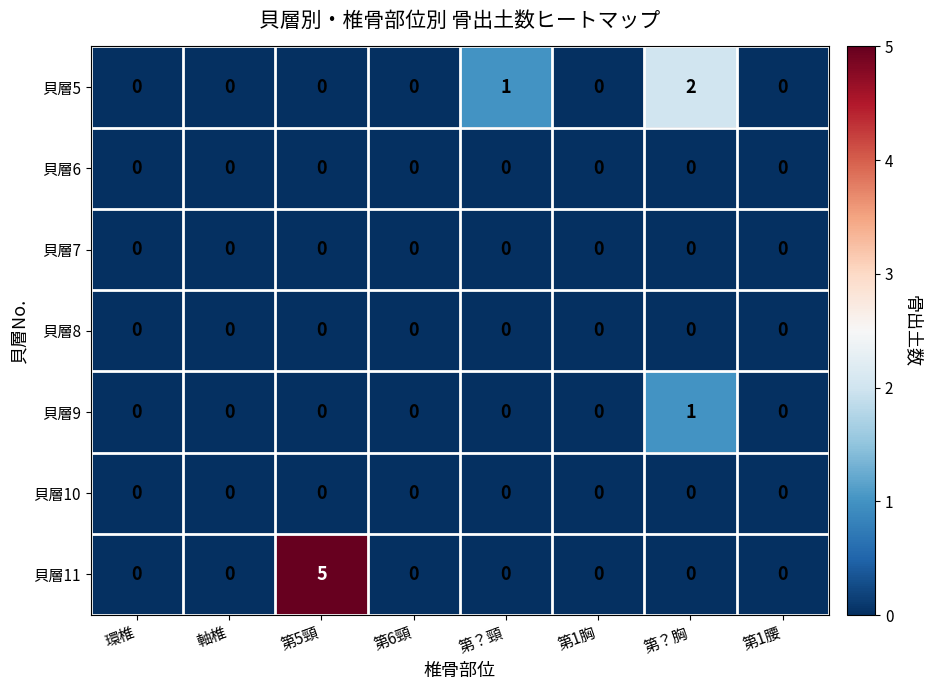

Is it true that 貝層5 equals -1 at 環椎?

False